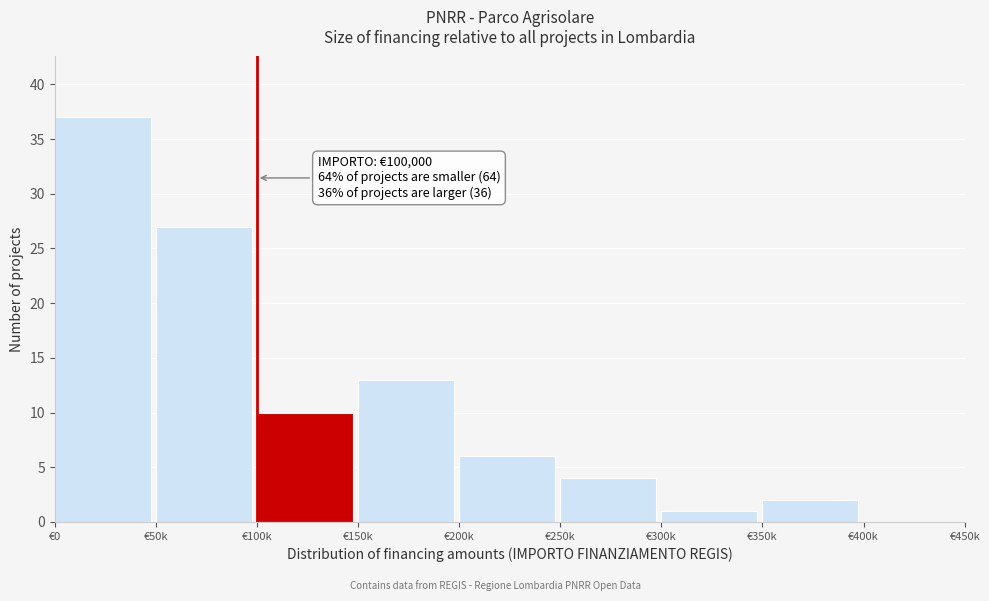

Reading left to right, what are all the values shown in this chart?

€0=37	€50k=27	€100k=10	€150k=13	€200k=6	€250k=4	€300k=1	€350k=2	€400k=0